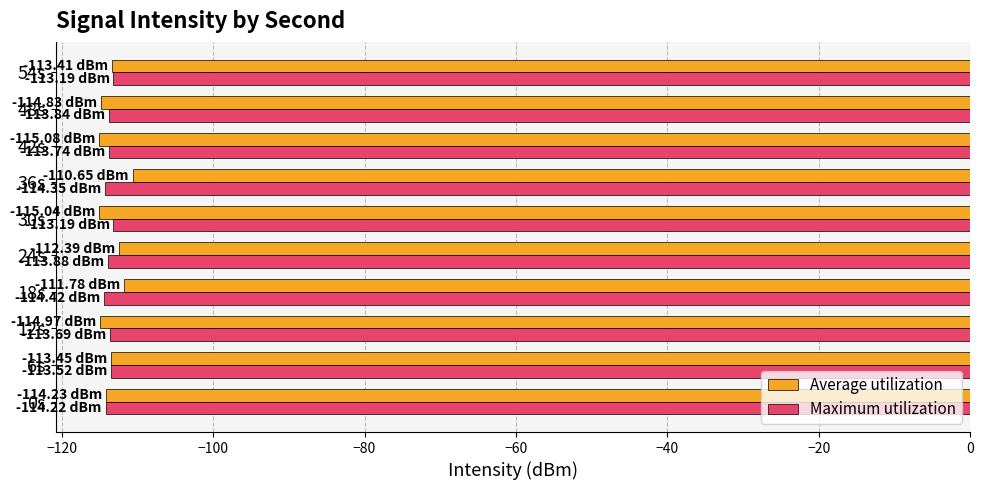

What is the spread (max minus min) of values at 24s?

1.5